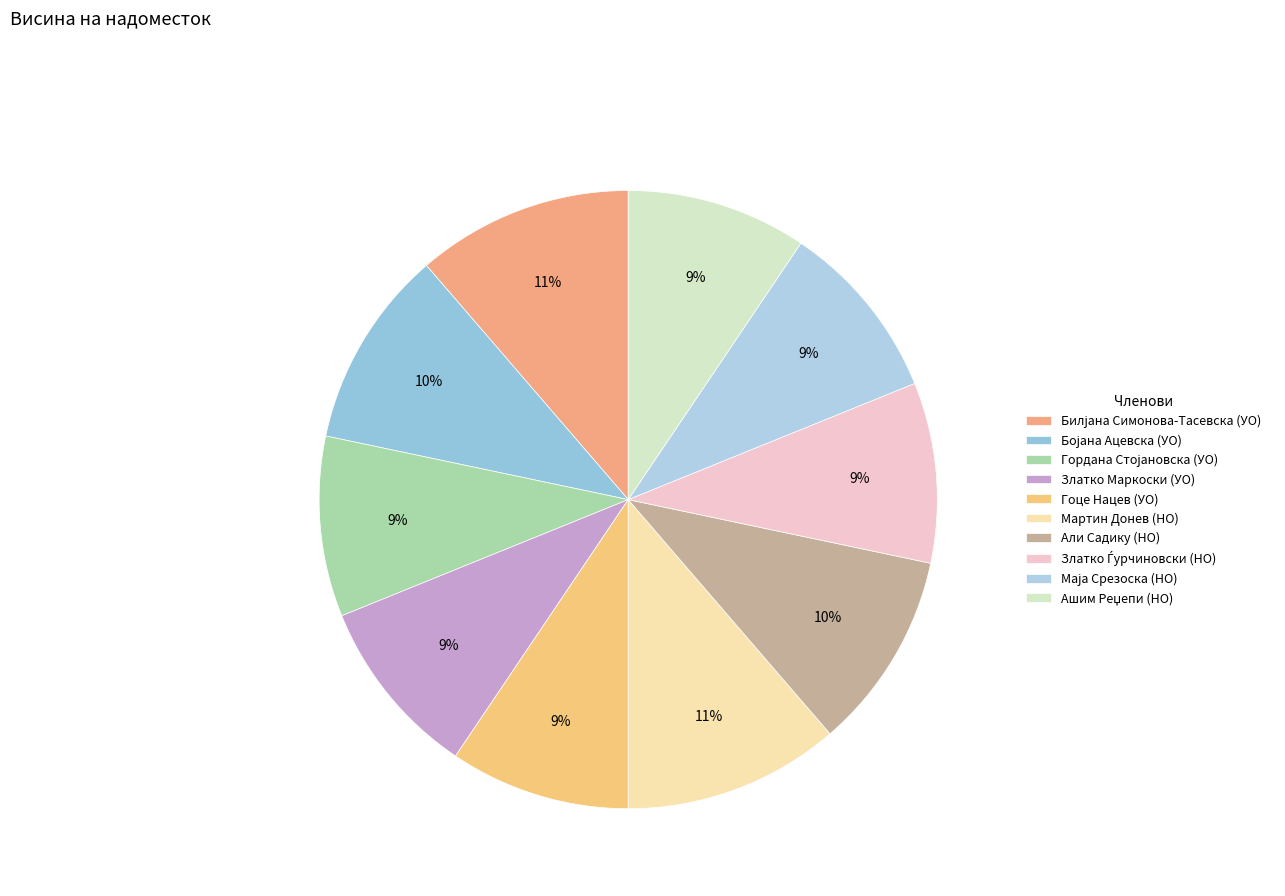

How many segments does this pie chart have?

10